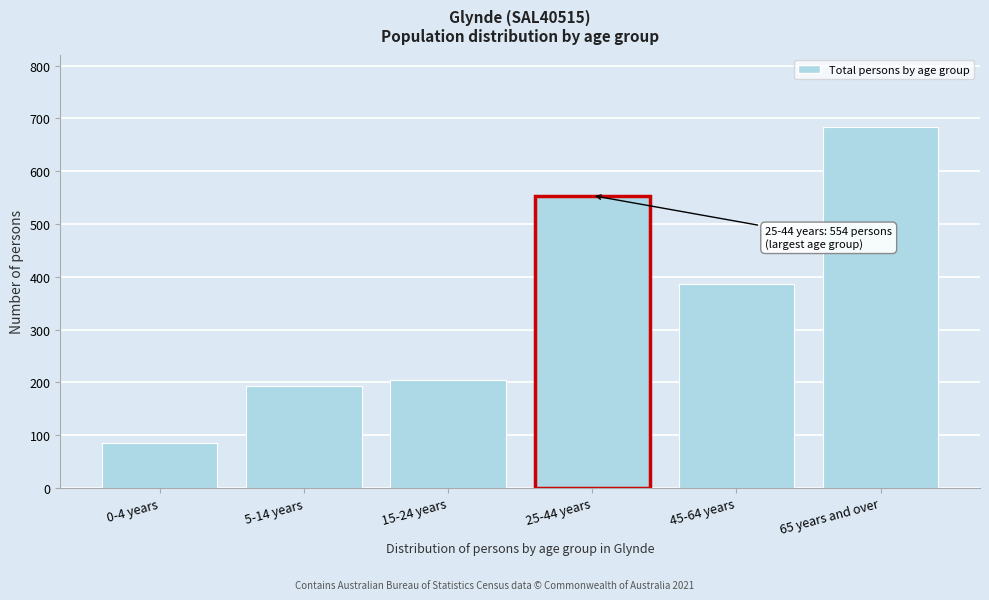

Reading left to right, what are all the values shown in this chart?

85	194	205	554	387	684